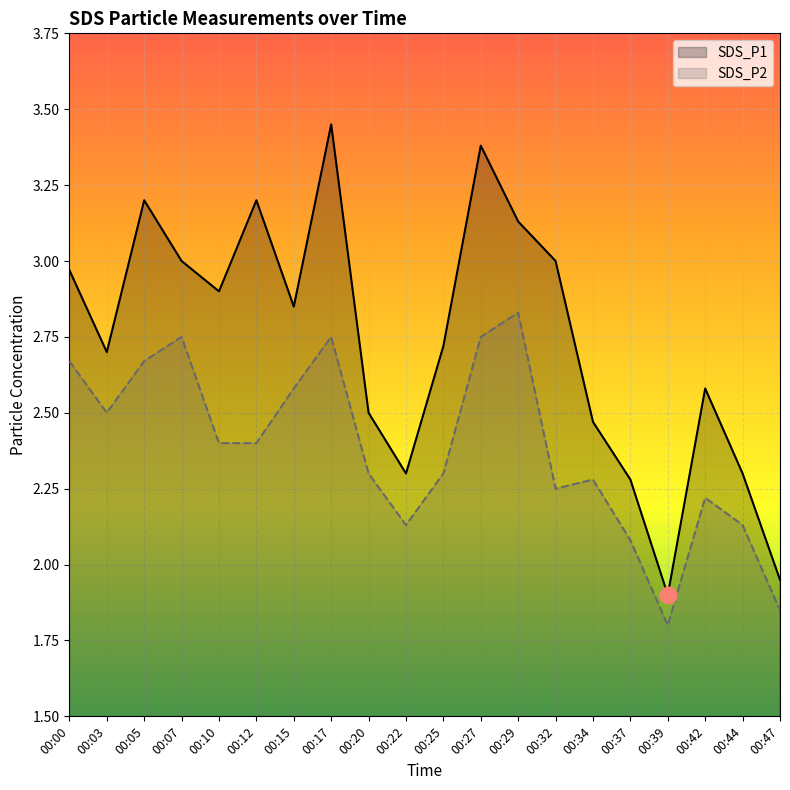

At which category is the sum across all series the highest?

00:17